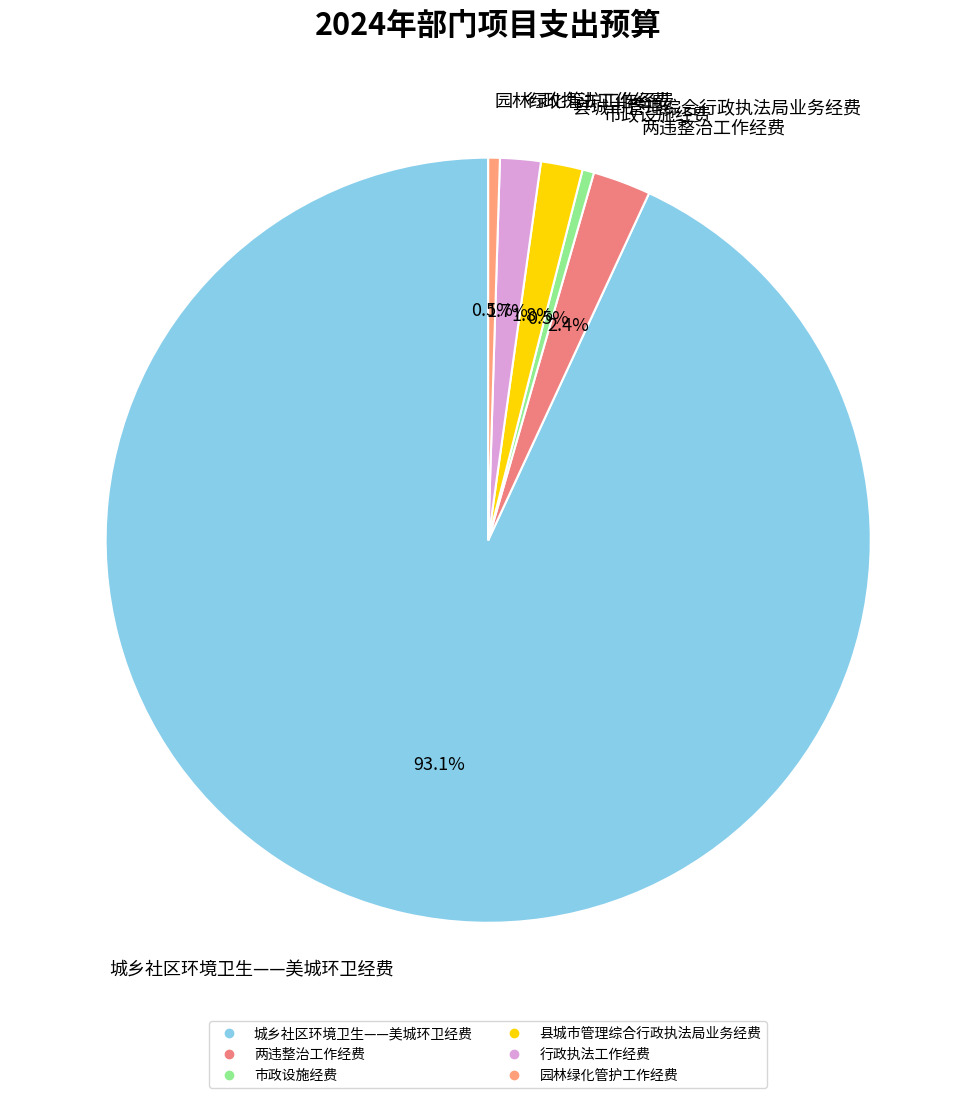

Which category has the biggest portion of the pie?

城乡社区环境卫生——美城环卫经费